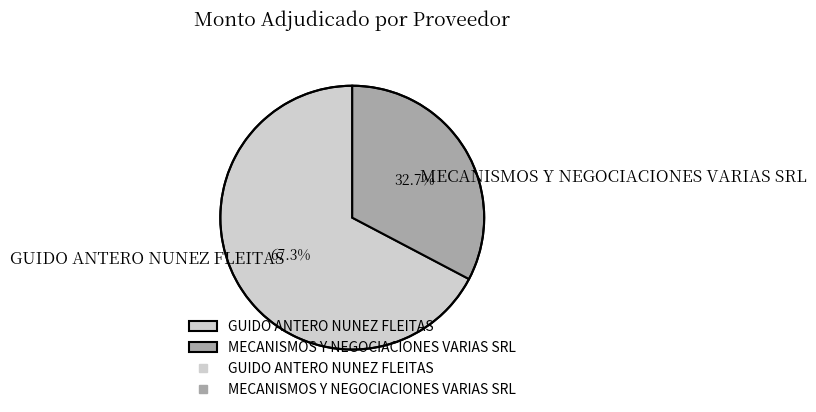

Combined, do MECANISMOS Y NEGOCIACIONES VARIAS SRL and GUIDO ANTERO NUNEZ FLEITAS account for over 50%?

Yes